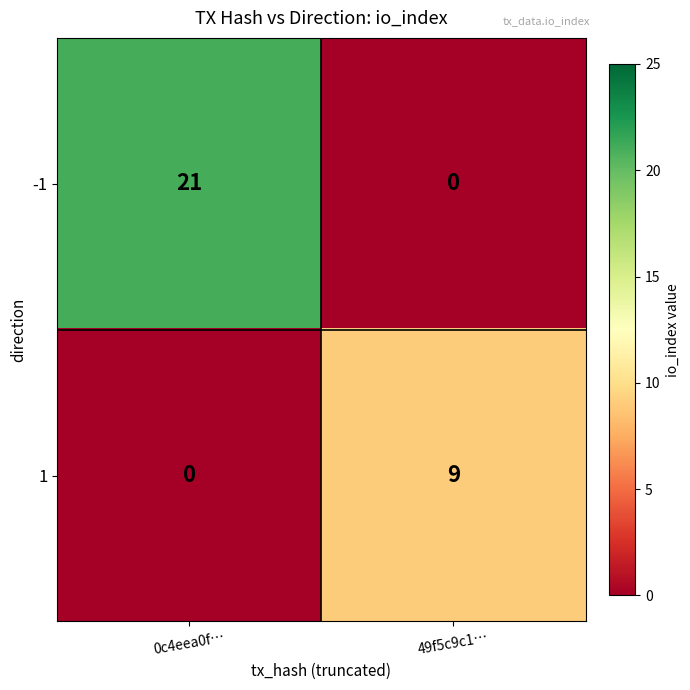

List the series in order of their overall mean, lowest first.

1, -1